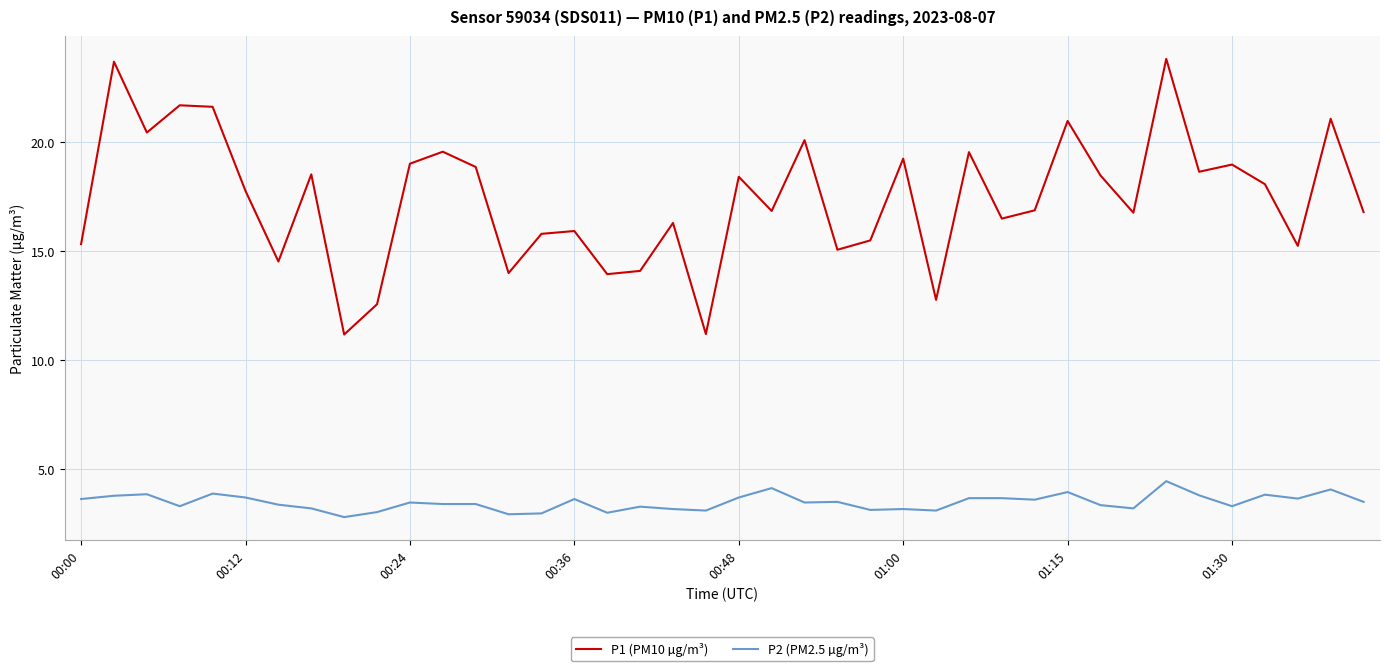

True or false: P2 (PM2.5 µg/m³) and P1 (PM10 µg/m³) intersect in this chart.

False